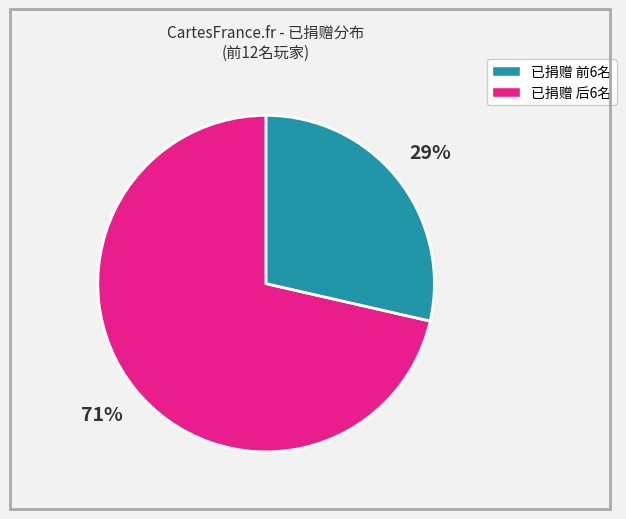

Is there any slice that represents more than half of the pie?

Yes